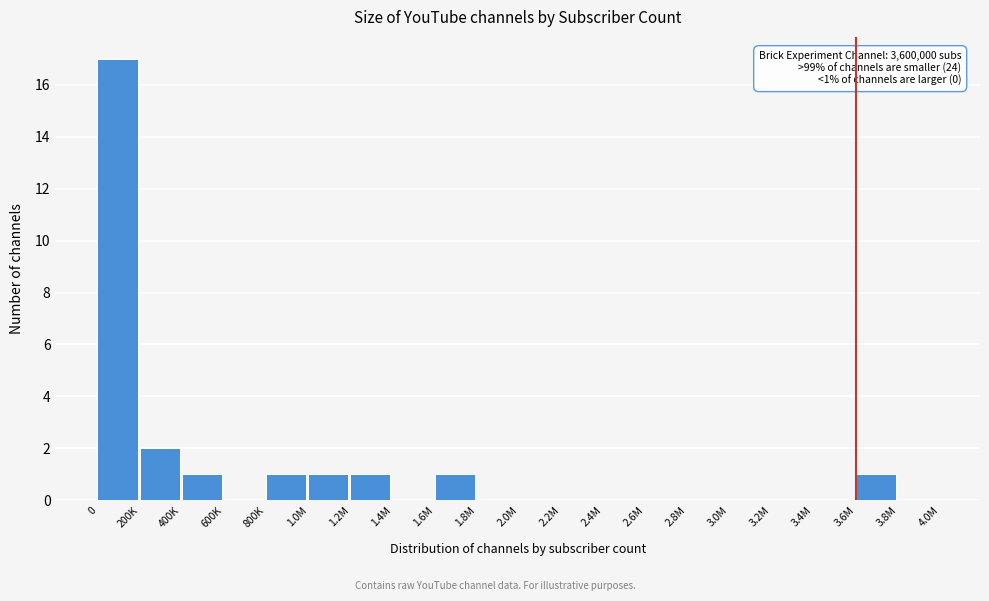

Reading right to left, extract all data points from this chart.

3.8M=0	3.6M=1	3.4M=0	3.2M=0	3.0M=0	2.8M=0	2.6M=0	2.4M=0	2.2M=0	2.0M=0	1.8M=0	1.6M=1	1.4M=0	1.2M=1	1.0M=1	800K=1	600K=0	400K=1	200K=2	0=17